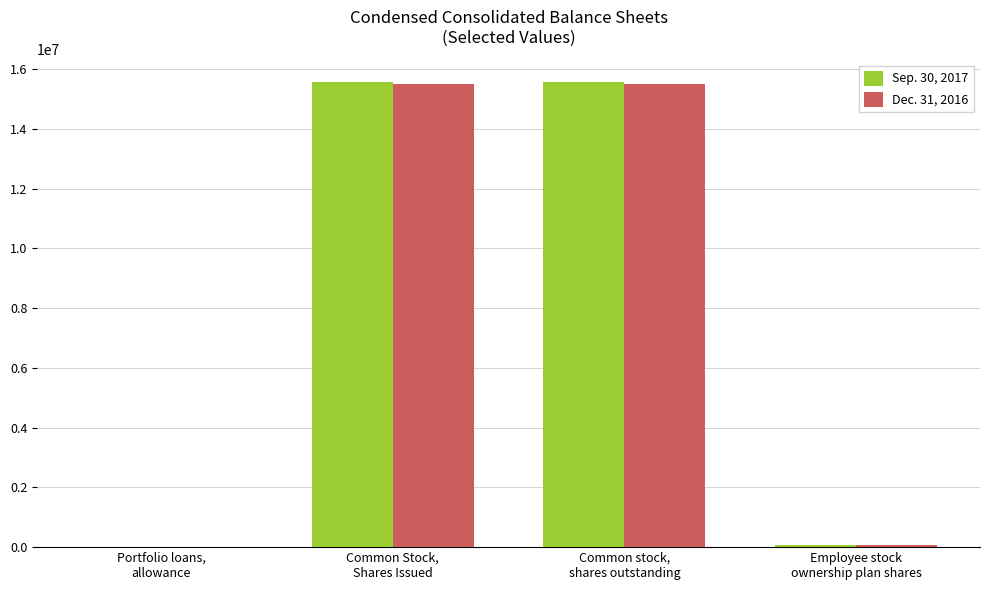

What is the greatest value displayed?

15553709